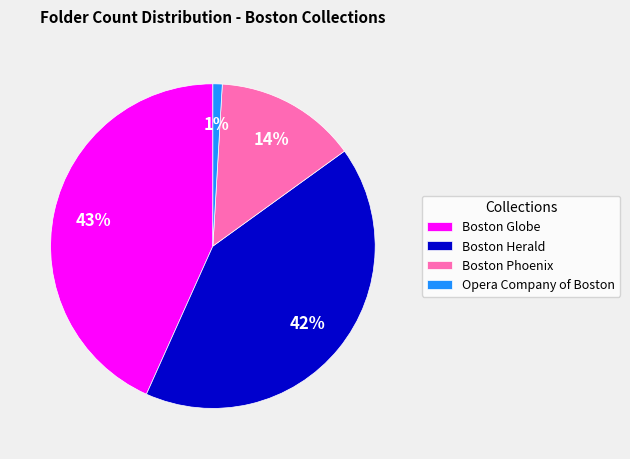

What percentage is the Boston Phoenix slice, to the nearest percent?

14%